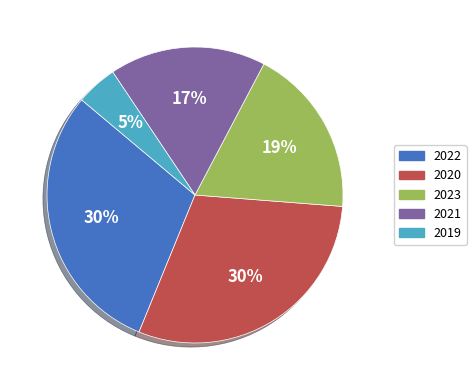

To the nearest percent, what is the difference between the largest and smallest slice percentages?

25%